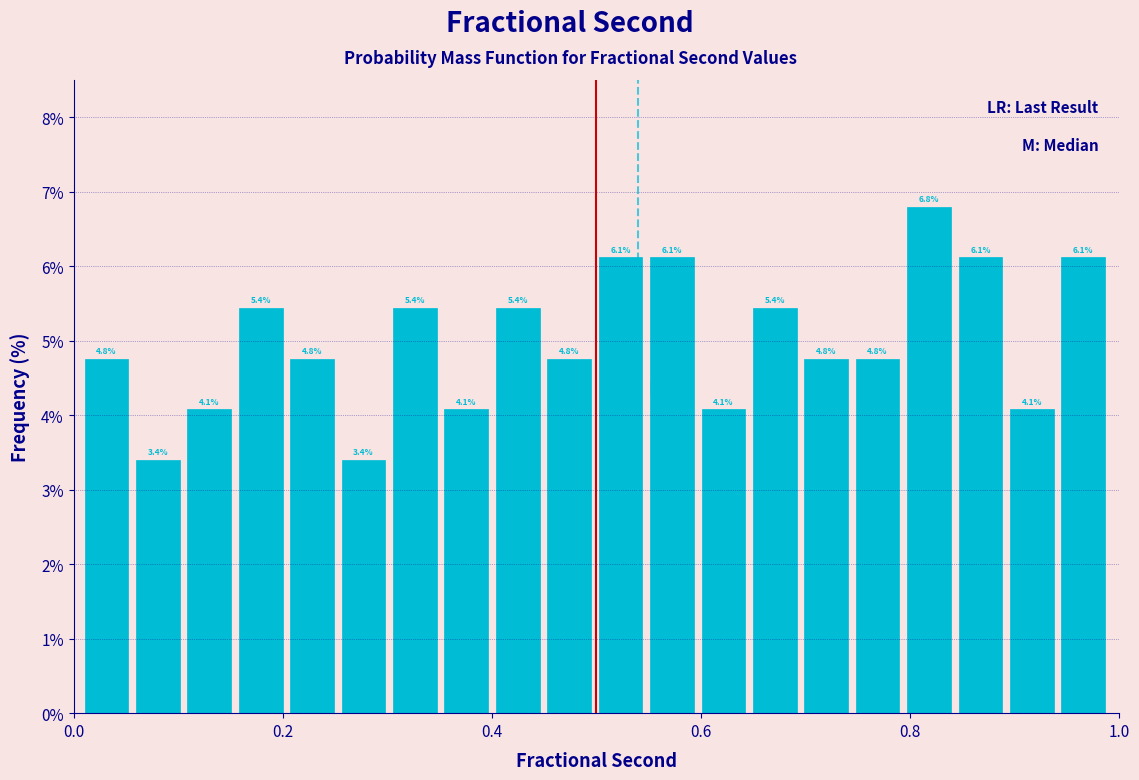

Around what value on the x-axis is the tallest bar? Give the approximate position of its centre, as read against the axis.

0.82